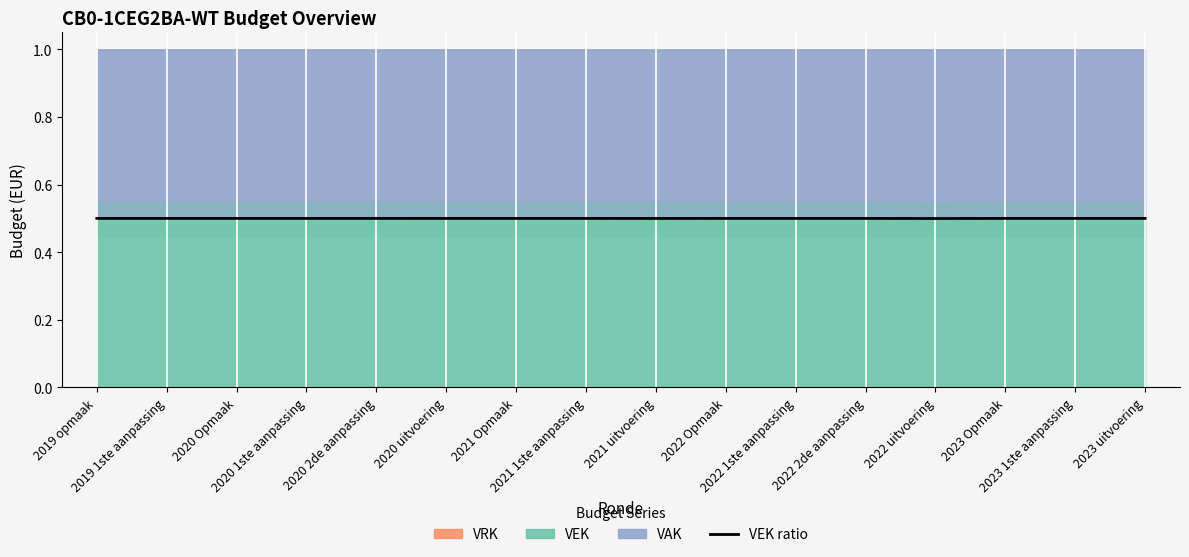

Reading left to right, list all the values displayed in this chart.

0.5	0.5	0.5	0.5	0.5	0.5	0.5	0.5	0.5	0.5	0.5	0.5	0.5	0.5	0.5	0.5